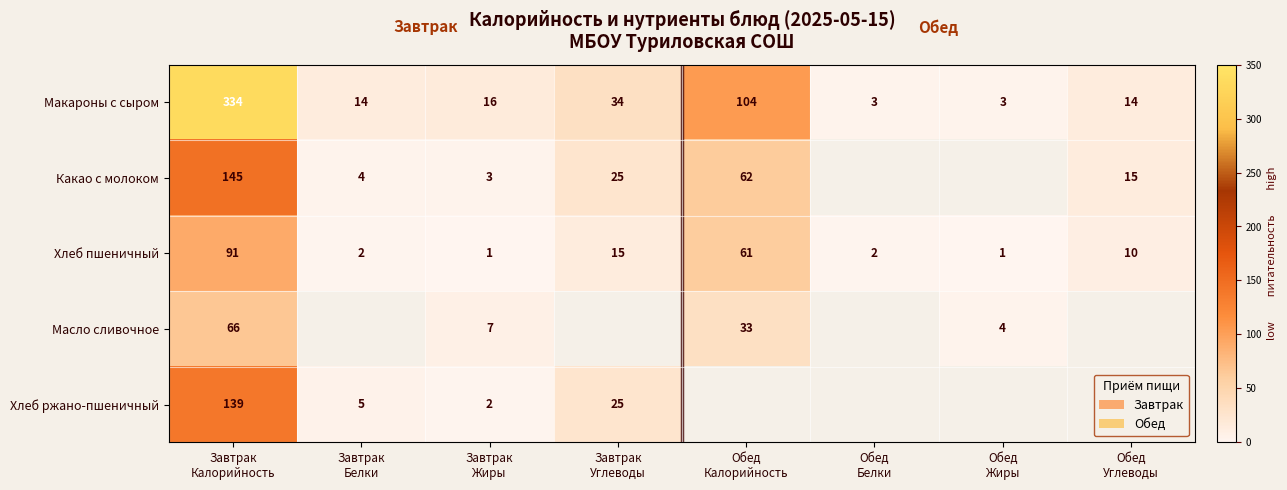

What is the maximum value shown in the chart?

334.0